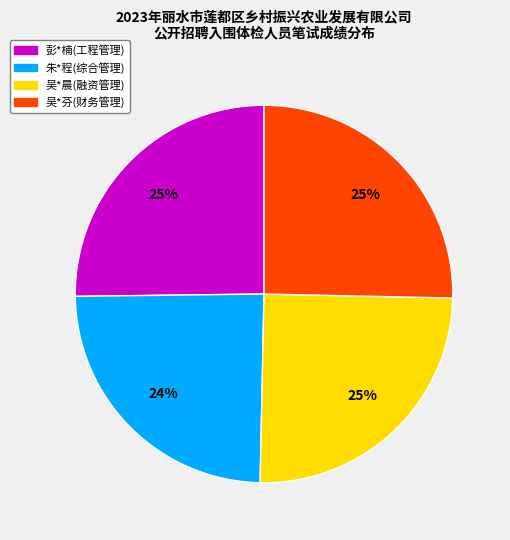

True or false: 吴*晨(融资管理) accounts for 12% of the total.

False